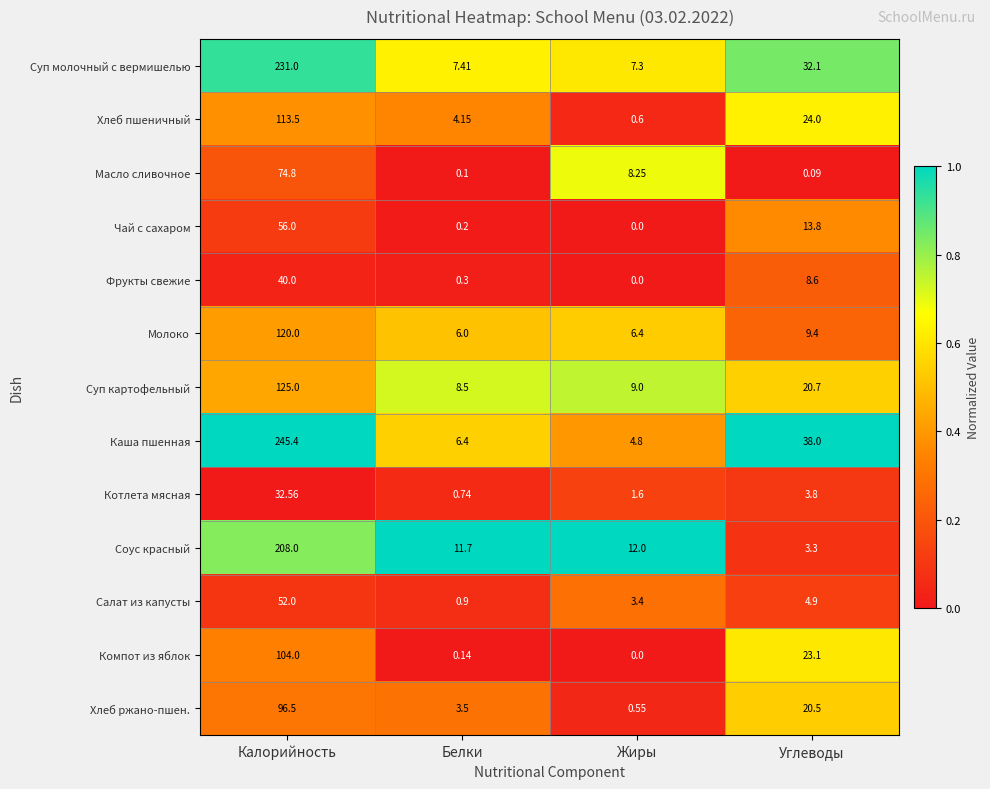

What is the difference between the highest and lowest values at Калорийность?

212.8